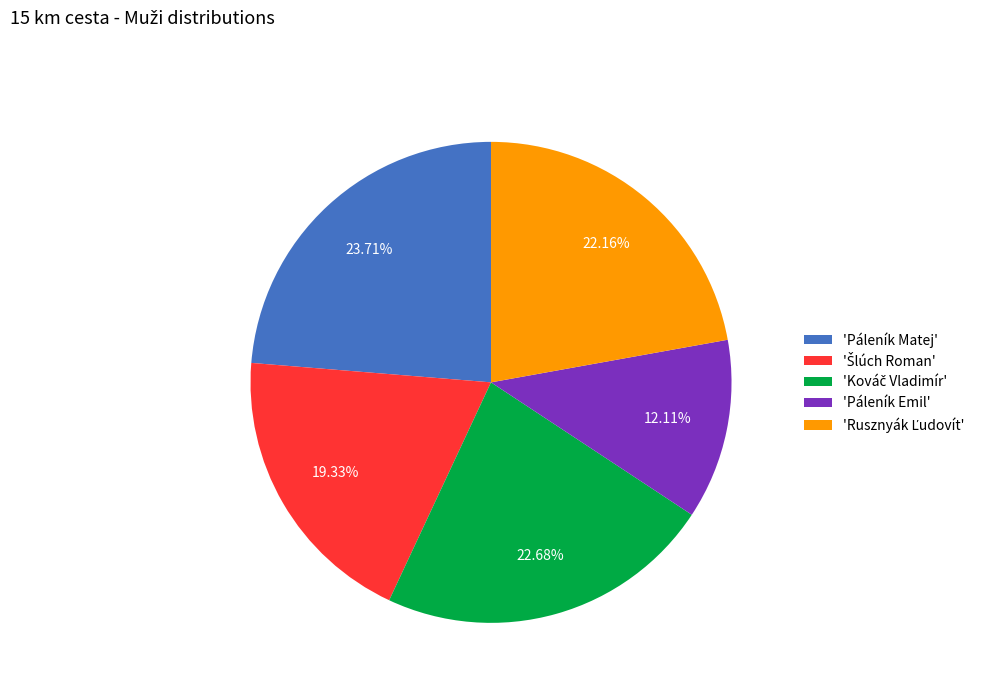

To the nearest percent, what is the difference between the largest and smallest slice percentages?

12%